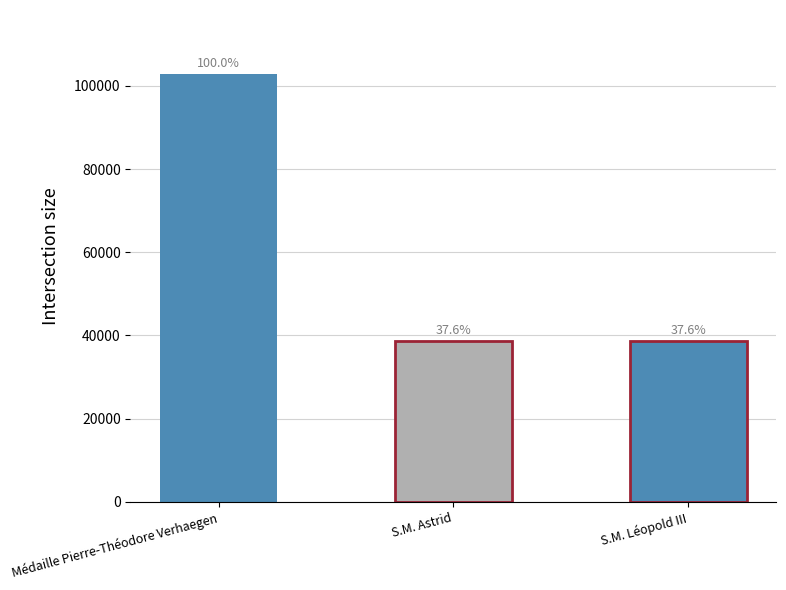

How many bars are there in total?

3